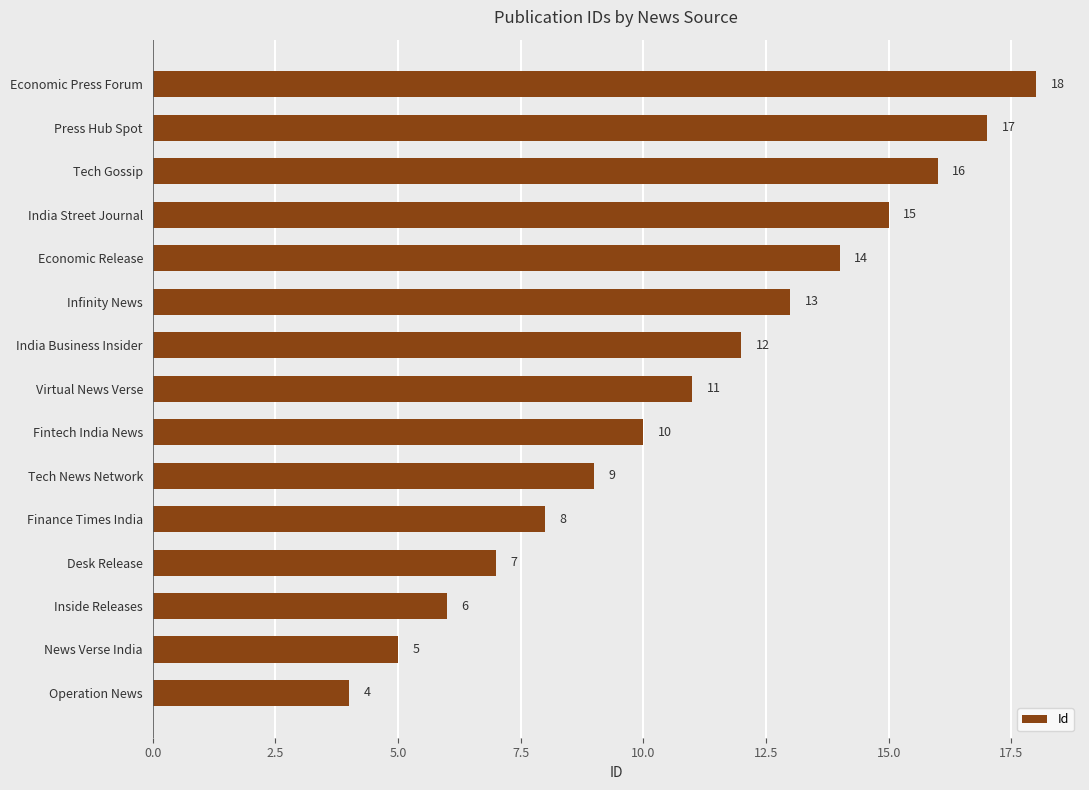

Rank the categories by value from highest to lowest.

Economic Press Forum, Press Hub Spot, Tech Gossip, India Street Journal, Economic Release, Infinity News, India Business Insider, Virtual News Verse, Fintech India News, Tech News Network, Finance Times India, Desk Release, Inside Releases, News Verse India, Operation News